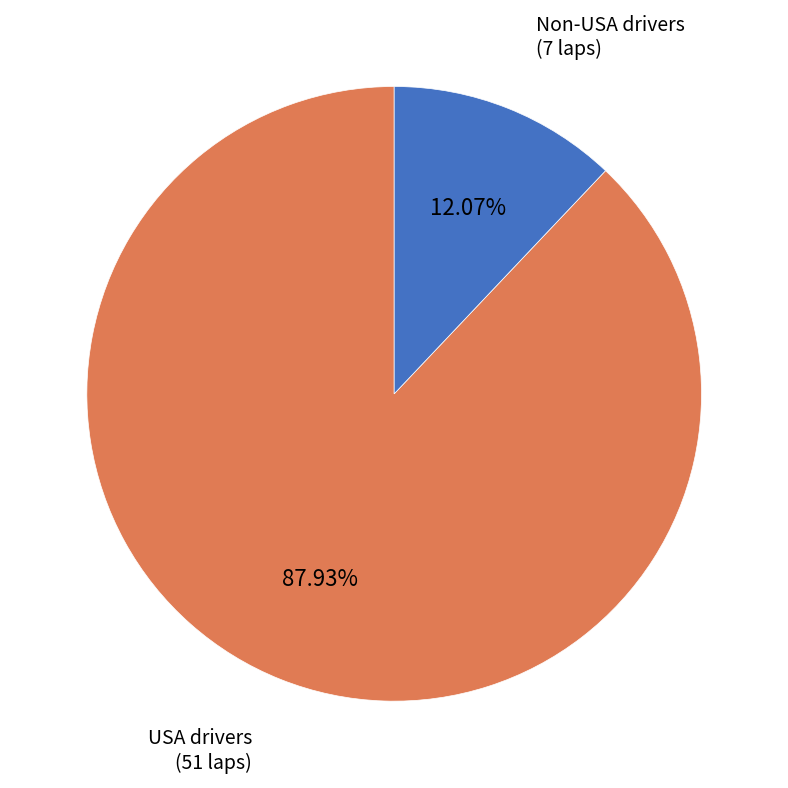

Is there any slice that represents more than half of the pie?

Yes